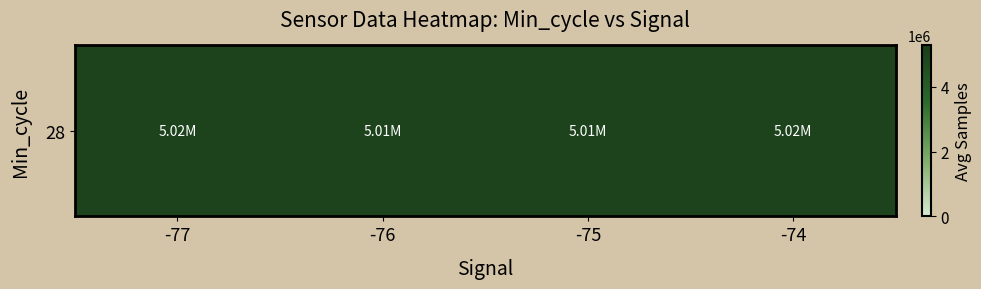

What is the greatest value displayed?

5020857.0